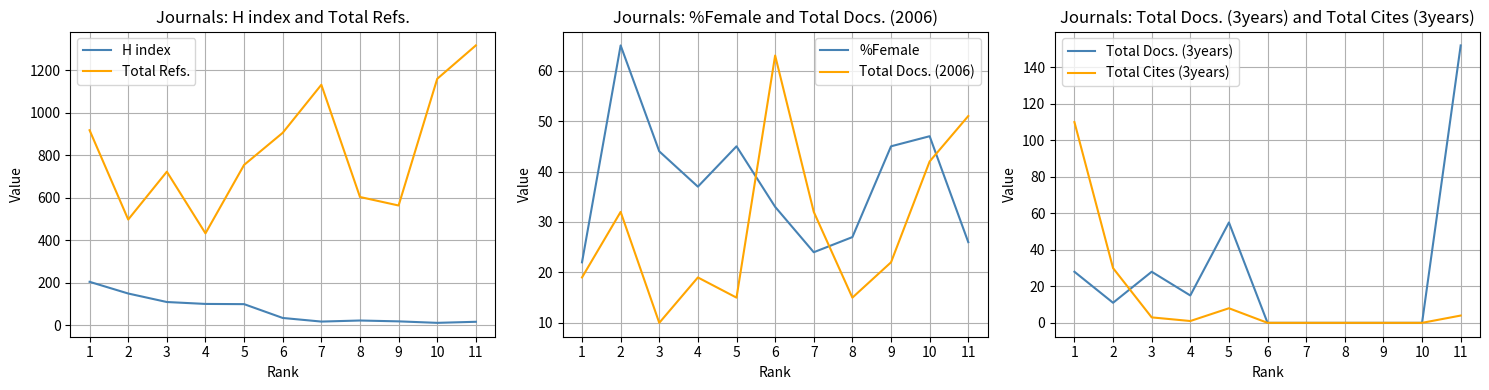

List the series in order of their peak value, lowest first.

Total Docs. (2006), %Female, Total Cites (3years), Total Docs. (3years), H index, Total Refs.